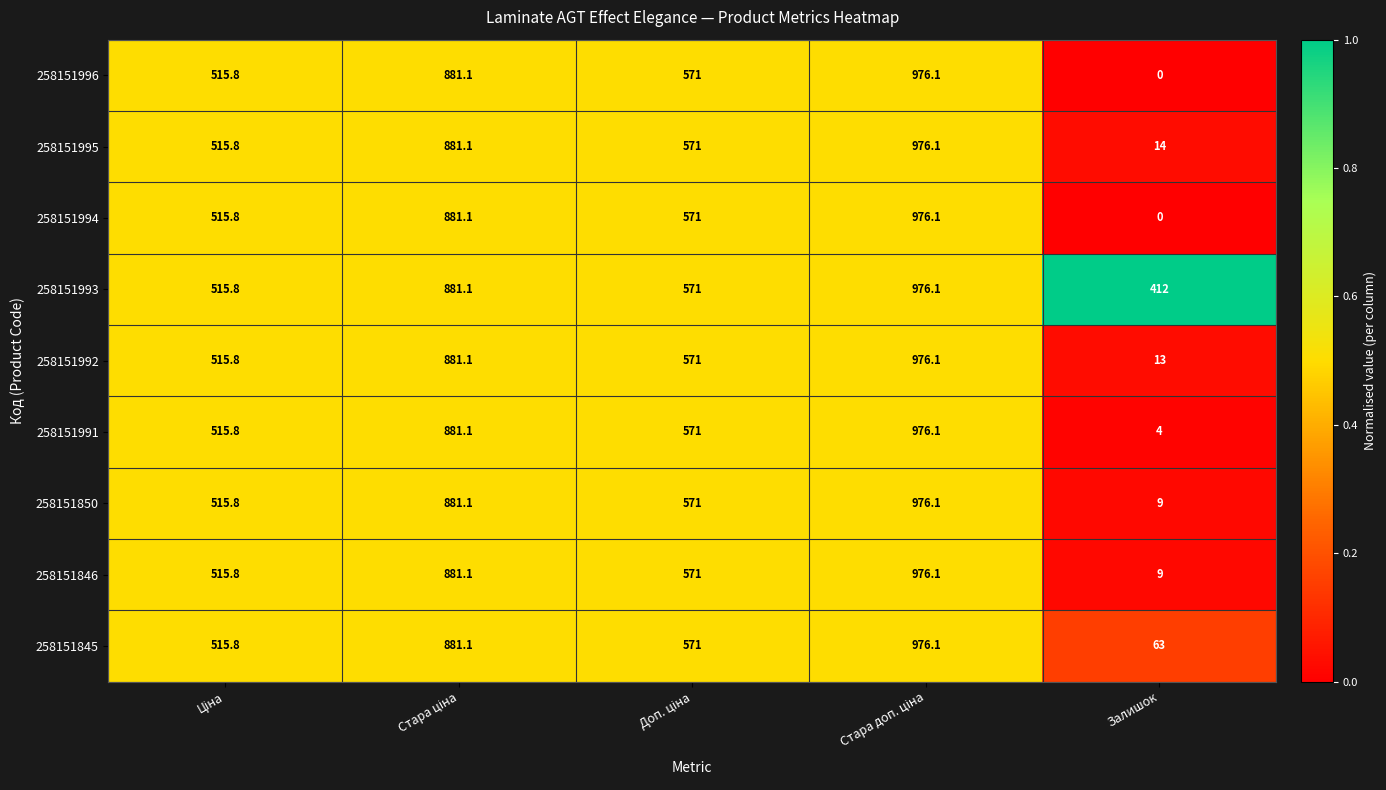

What is the minimum value for 258151991?

4.0